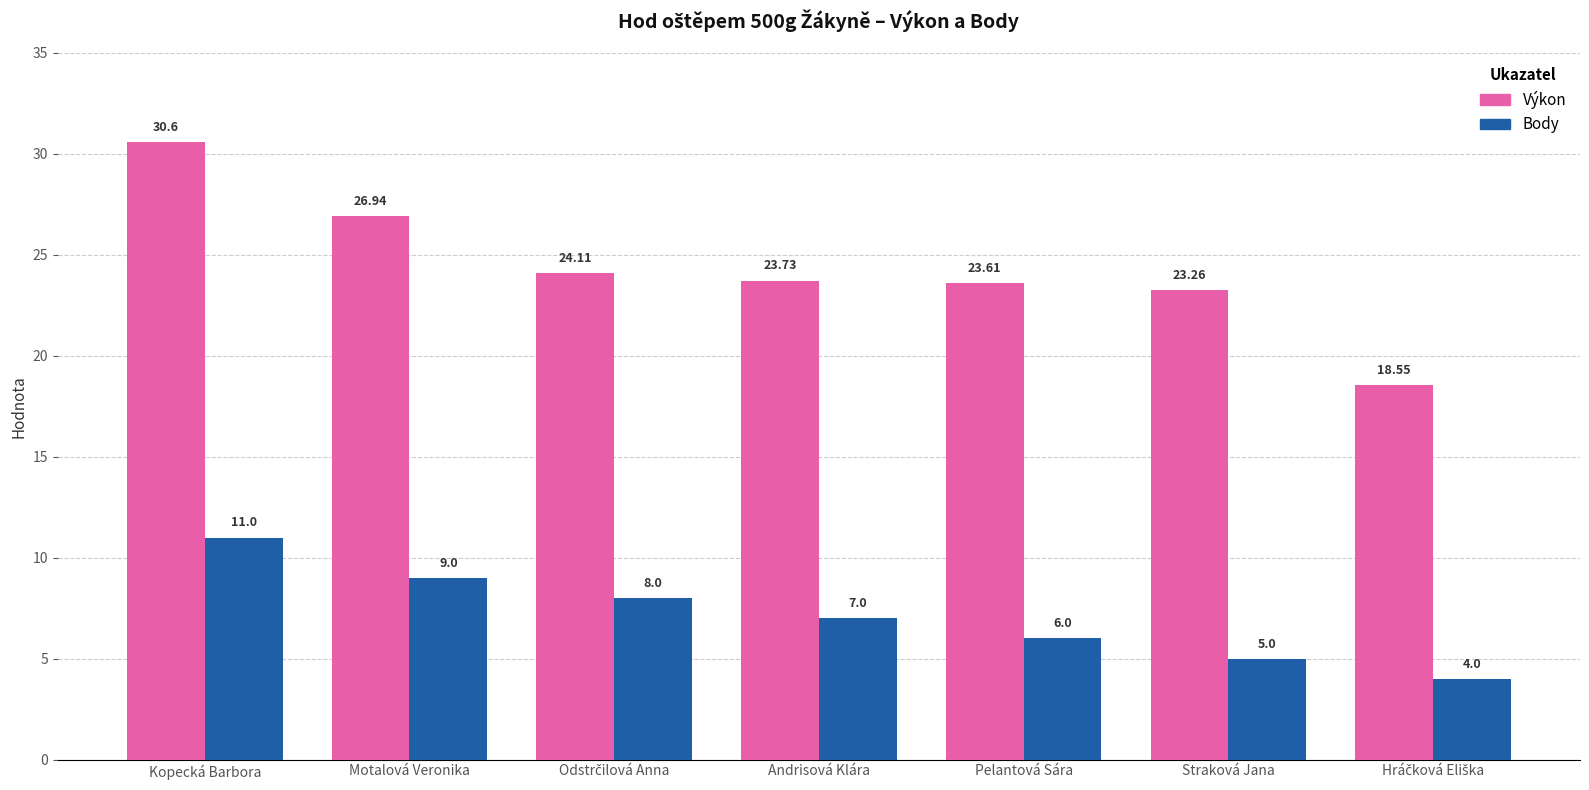

Reading left to right, transcribe all the data shown in this chart.

Výkon: 30.6	26.9	24.1	23.7	23.6	23.3	18.6
Body: 11.0	9.0	8.0	7.0	6.0	5.0	4.0